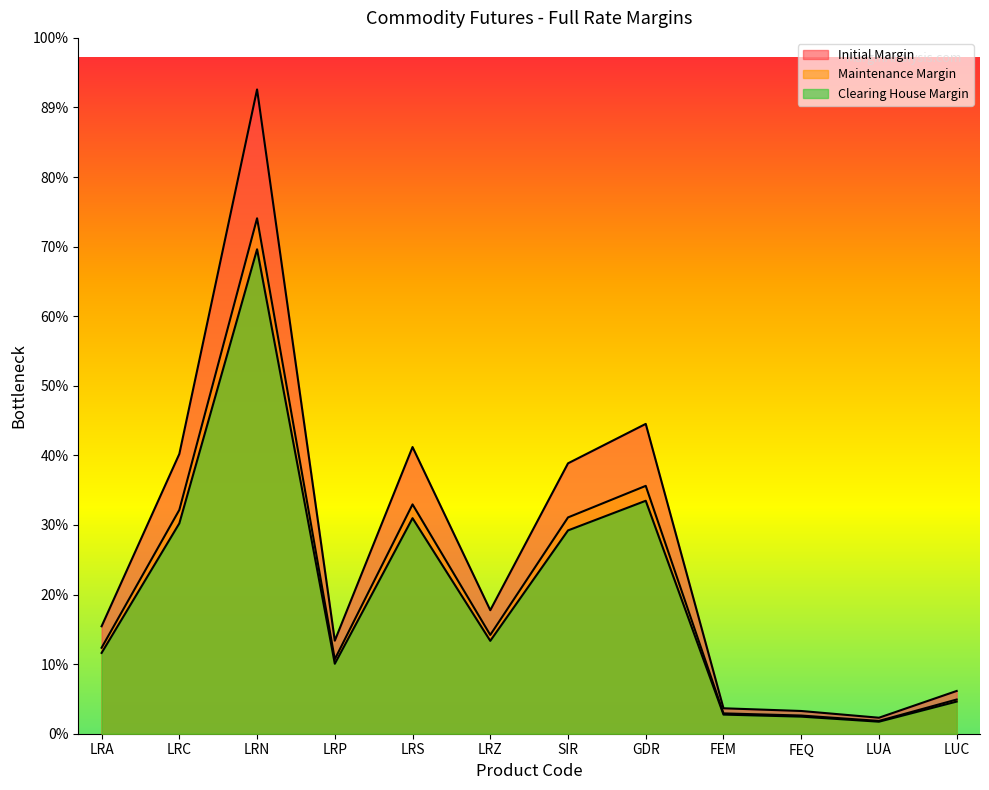

Which category has the highest value across all series?

LRN